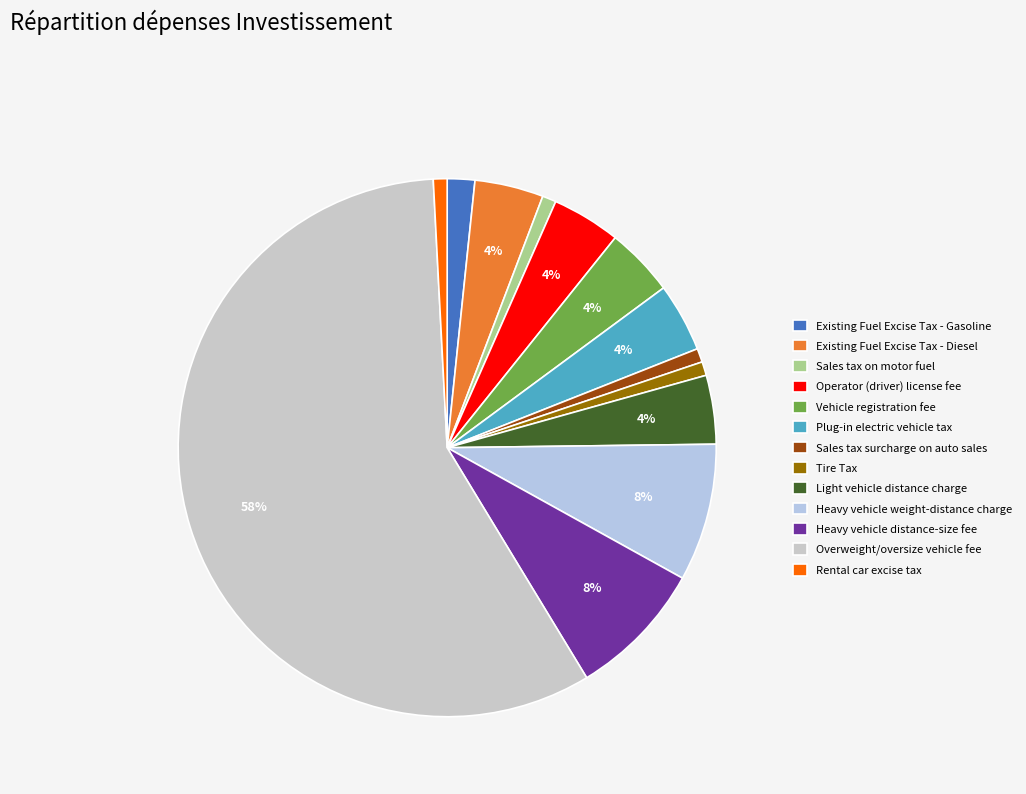

Count the number of slices in the pie.

13